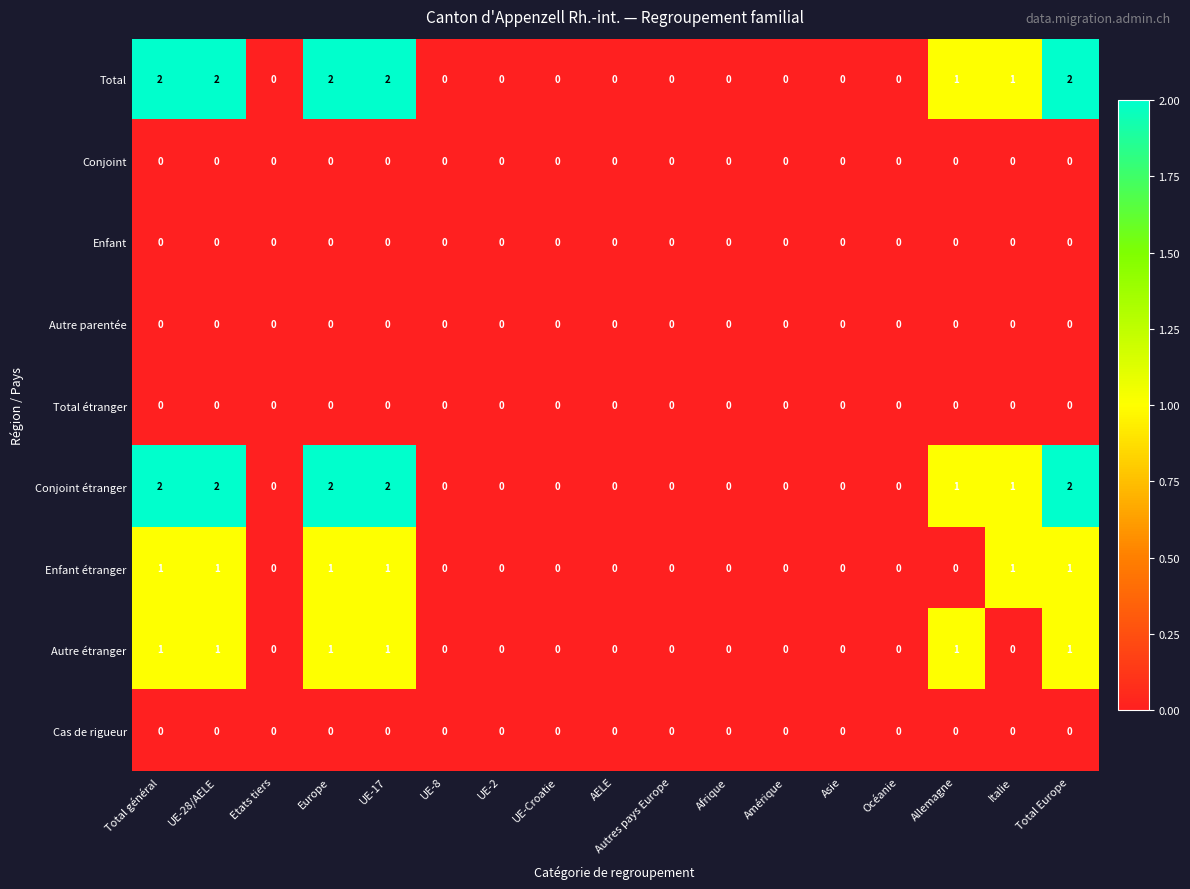

Count the number of data series in this chart.

9